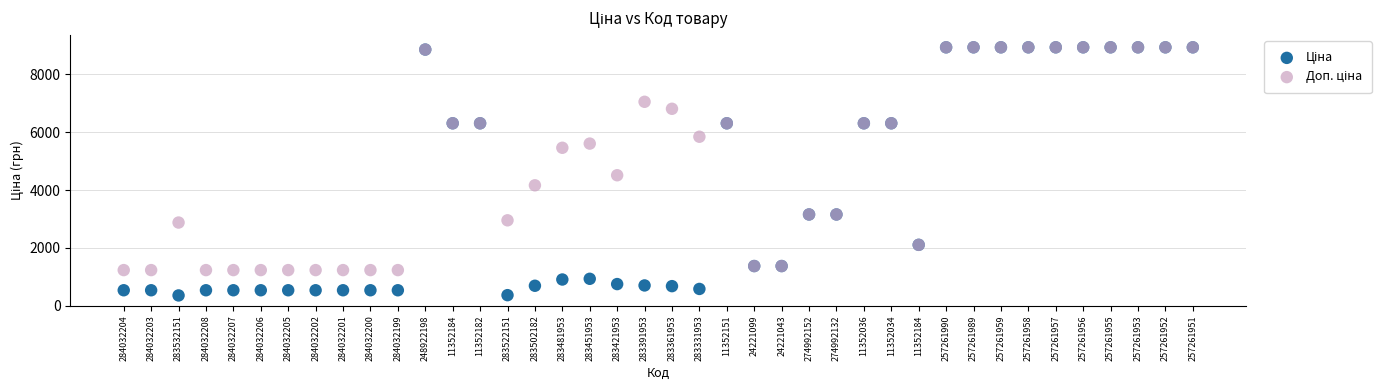

Across all series, what Y value is closest to 4646?

4513.3